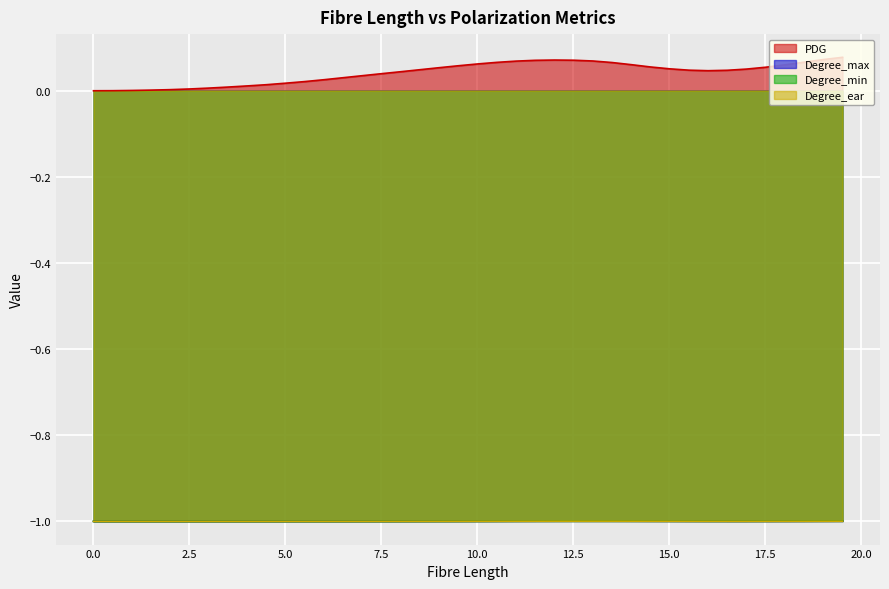

Which series has the largest total across all categories?

PDG